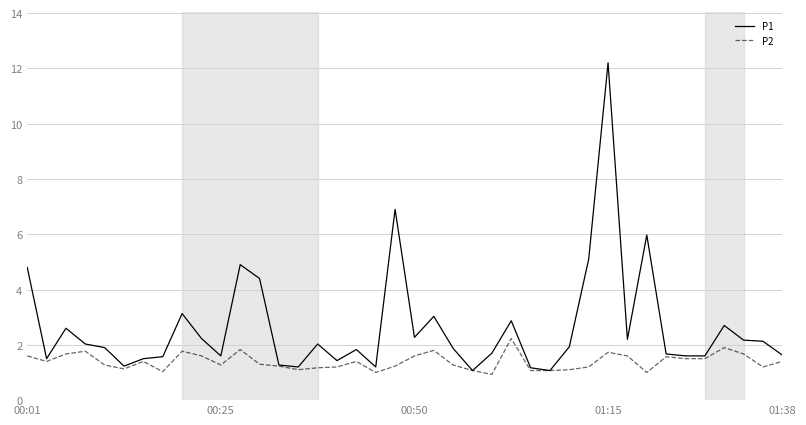

Which series has the largest range (max minus min)?

P1